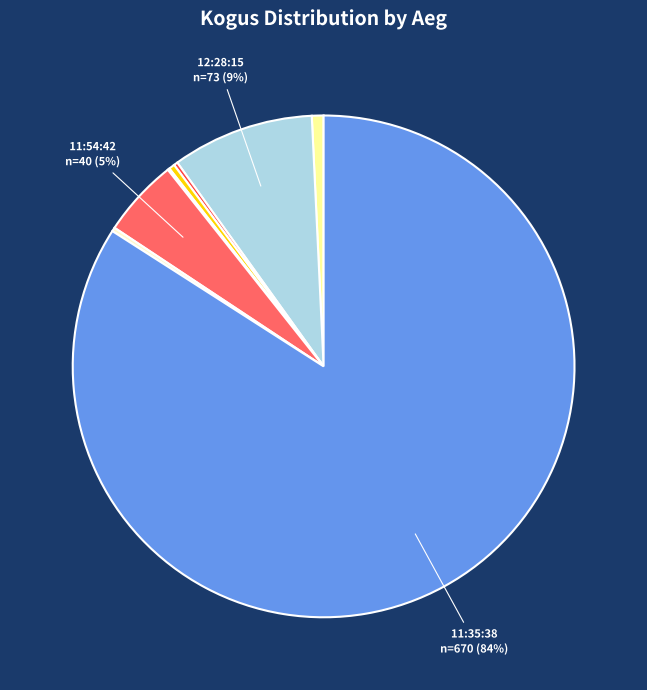

What is the majority slice?

11:35:38